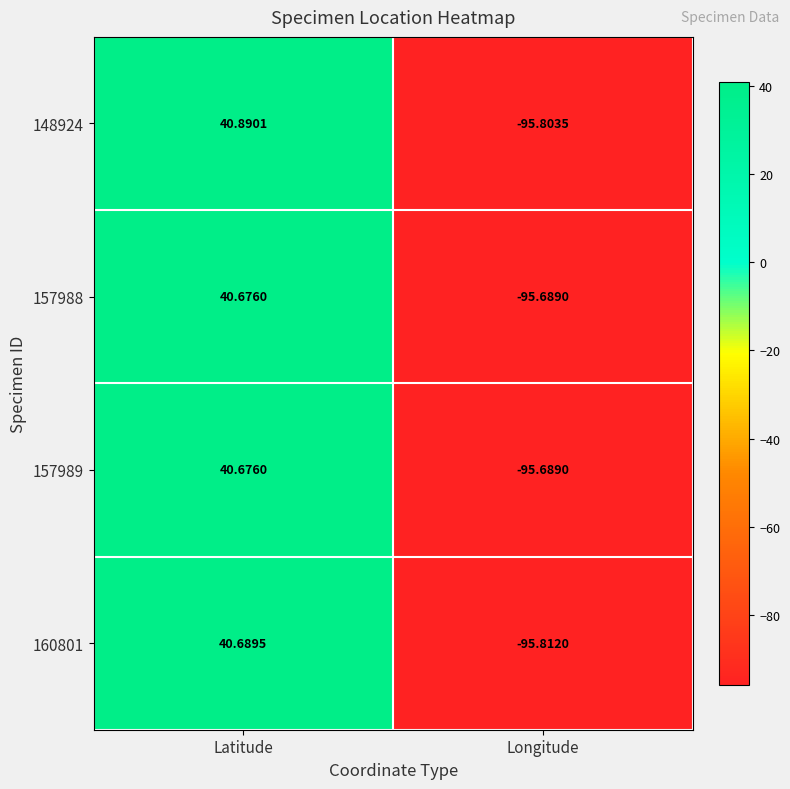

How many positive values does the 157988 series have?

1